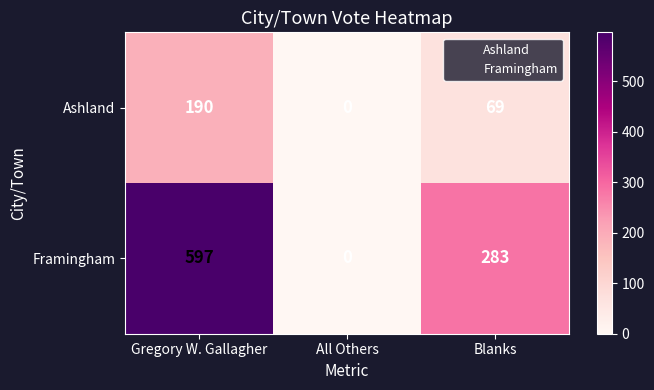

What is the sum of all Ashland values?

259